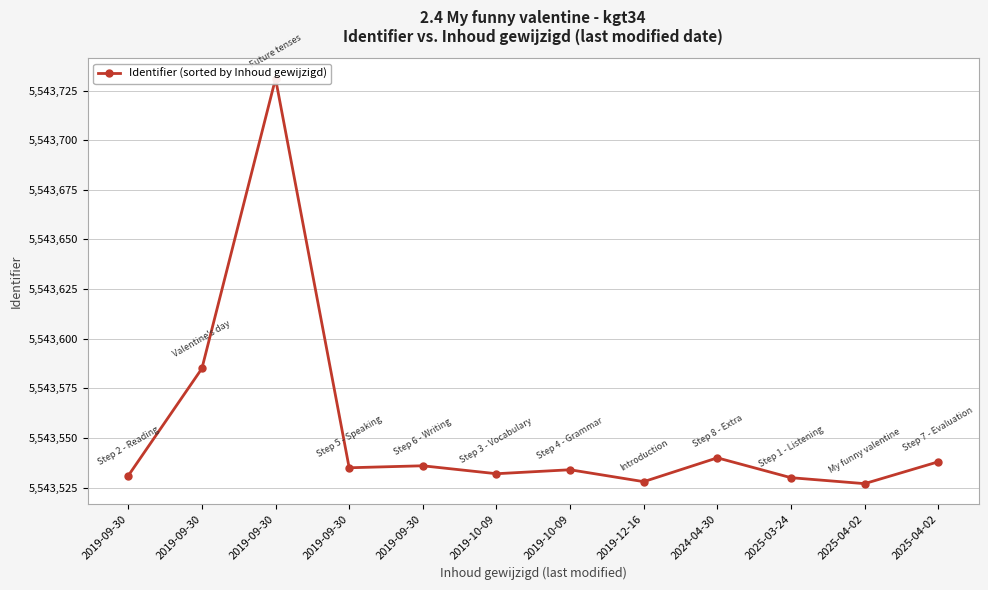

Where does the data first go above 5543535?

2019-09-30